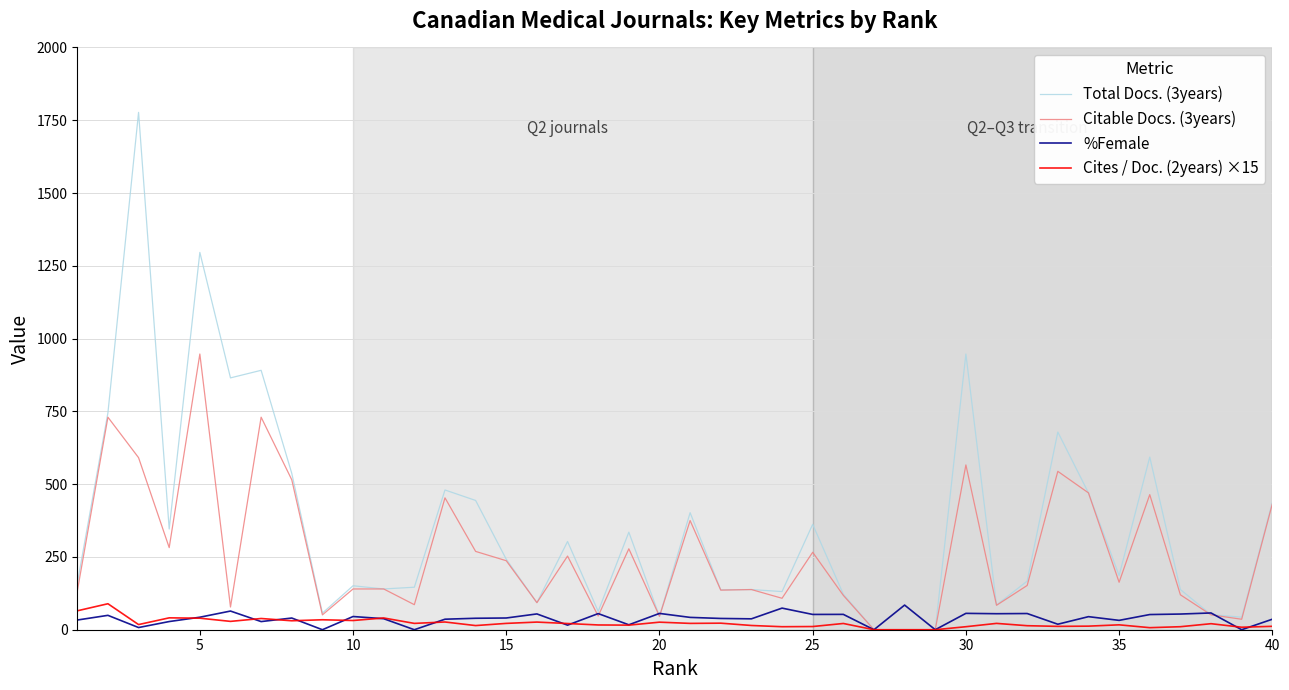

What is the greatest value displayed?

1777.0